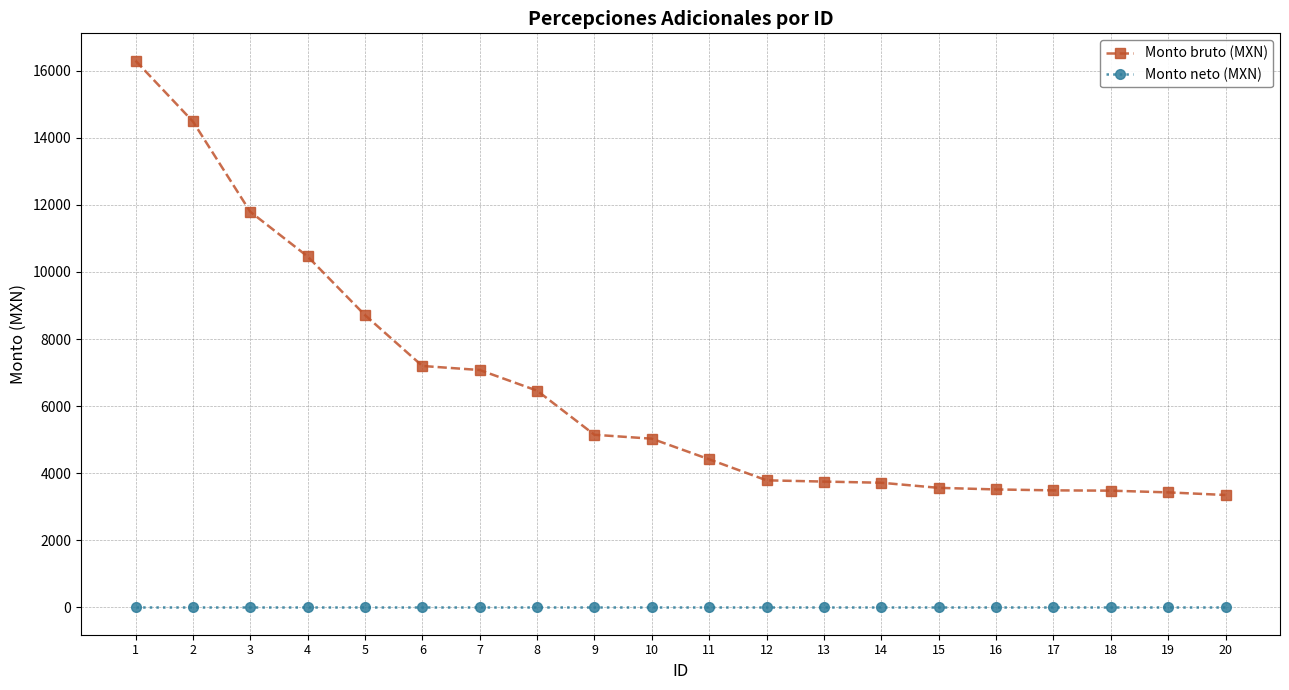

What is the difference between the highest and lowest values at 11?

4413.4